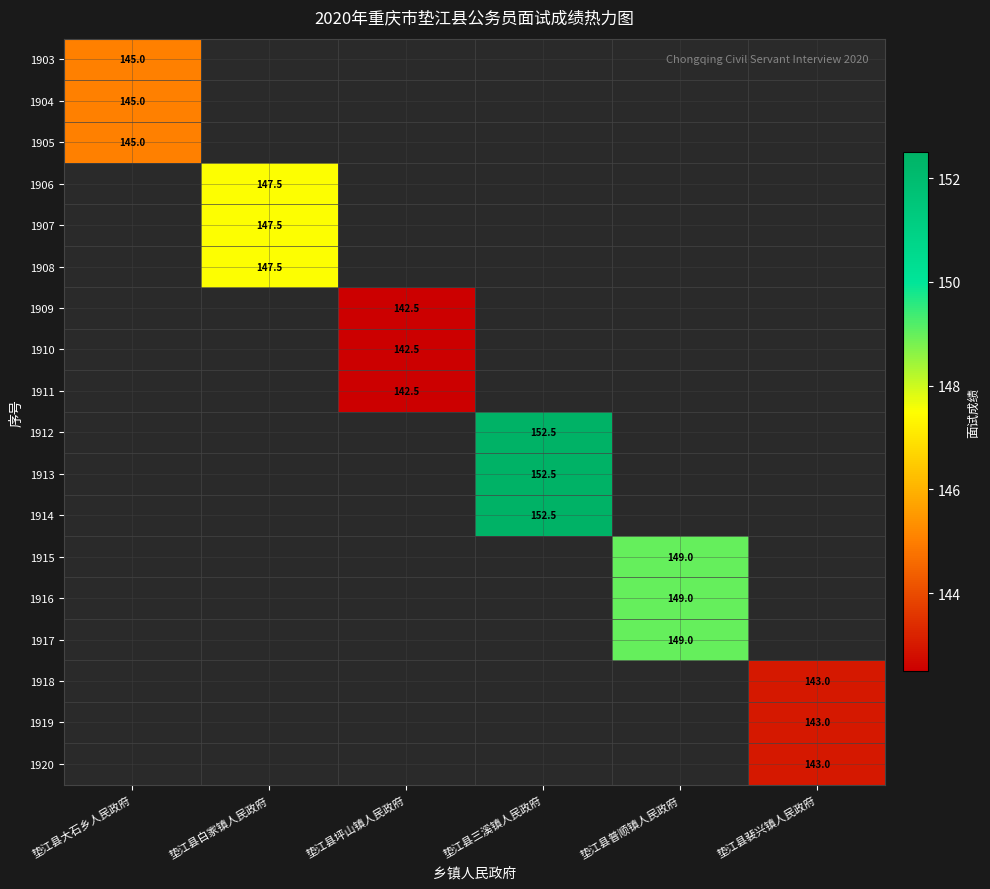

True or false: 1905 has a value of 145.0 at 垫江县大石乡人民政府.

True